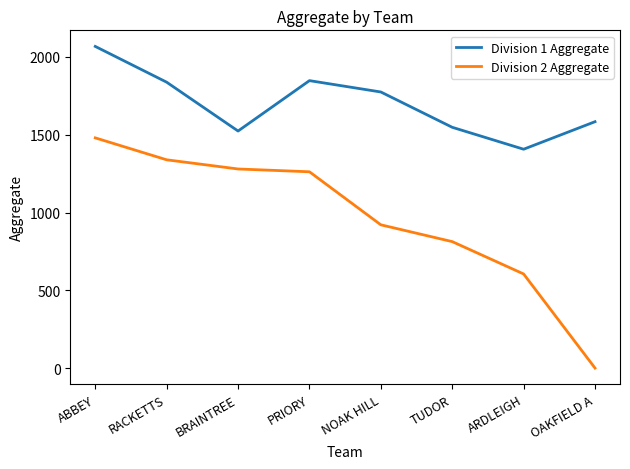

What is the difference between the maximum and minimum values in the Division 1 Aggregate series?

661